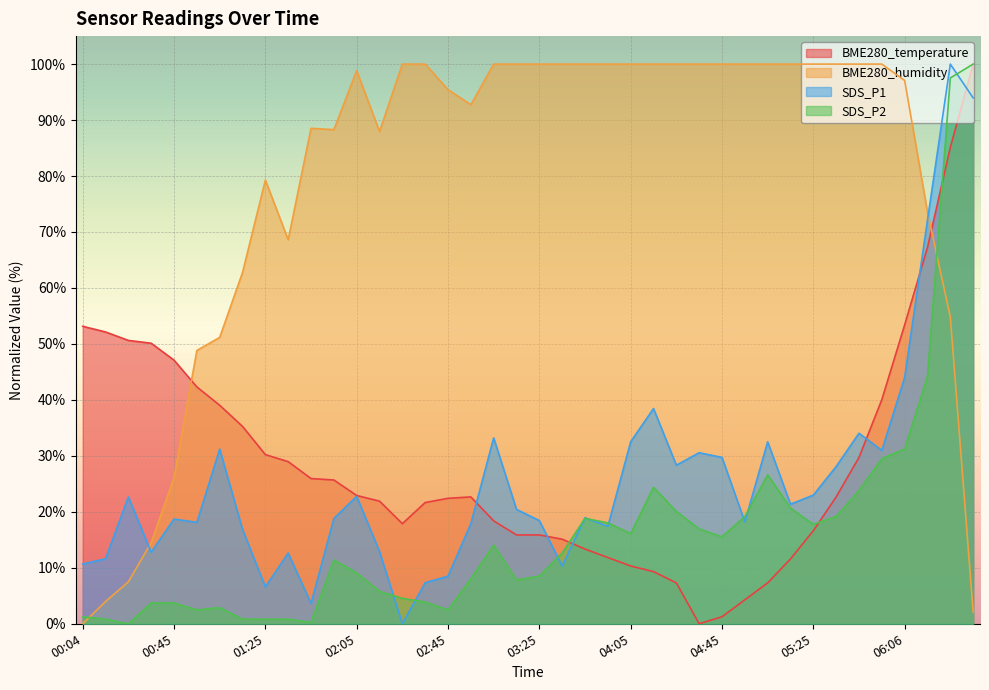

What is the approximate value of SDS_P1 at 04:05?

32.5